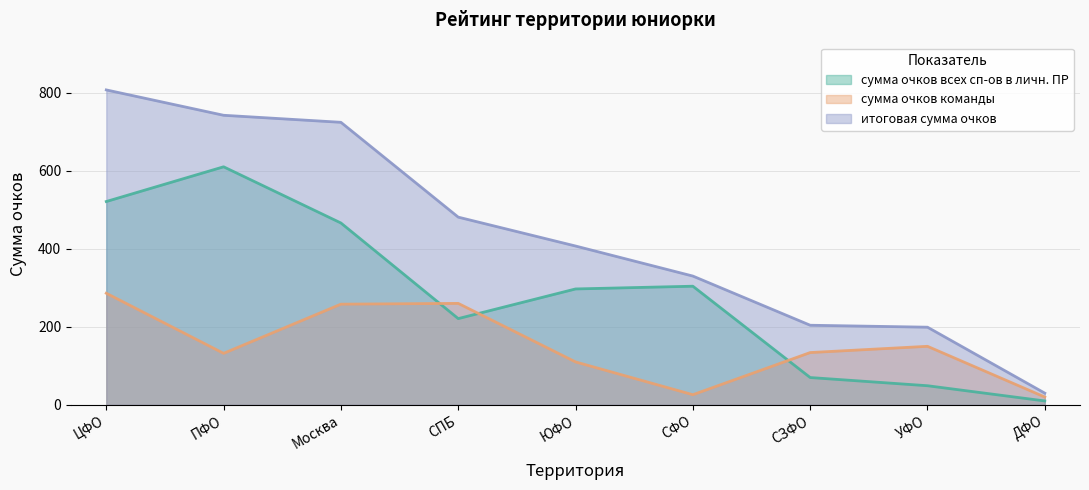

Does the chart display data point markers on the line(s)?

No